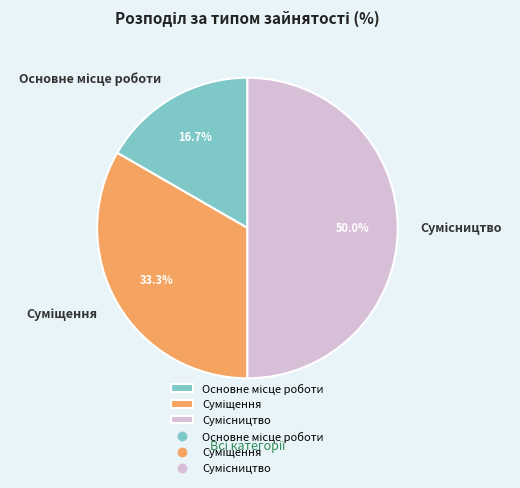

To the nearest percent, what is the difference between the largest and smallest slice percentages?

33%